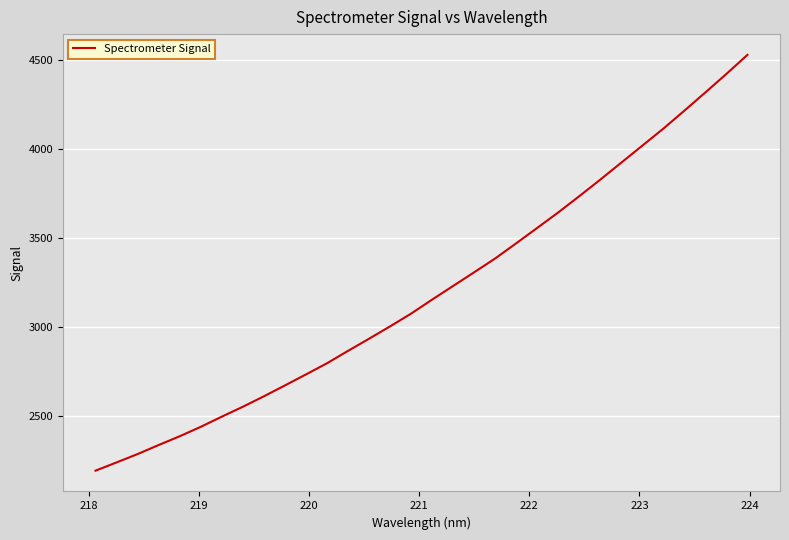

Reading right to left, transcribe all the data shown in this chart.

4530.2	4423.3	4319.3	4216.9	4115.9	4020.4	3924.9	3829.4	3736.3	3645.1	3558.1	3471.7	3386.3	3308.7	3231.8	3155.1	3076.3	3004.5	2935.0	2866.8	2797.1	2734.4	2672.4	2611.4	2552.6	2497.0	2439.8	2386.9	2337.5	2286.7	2239.7	2193.4